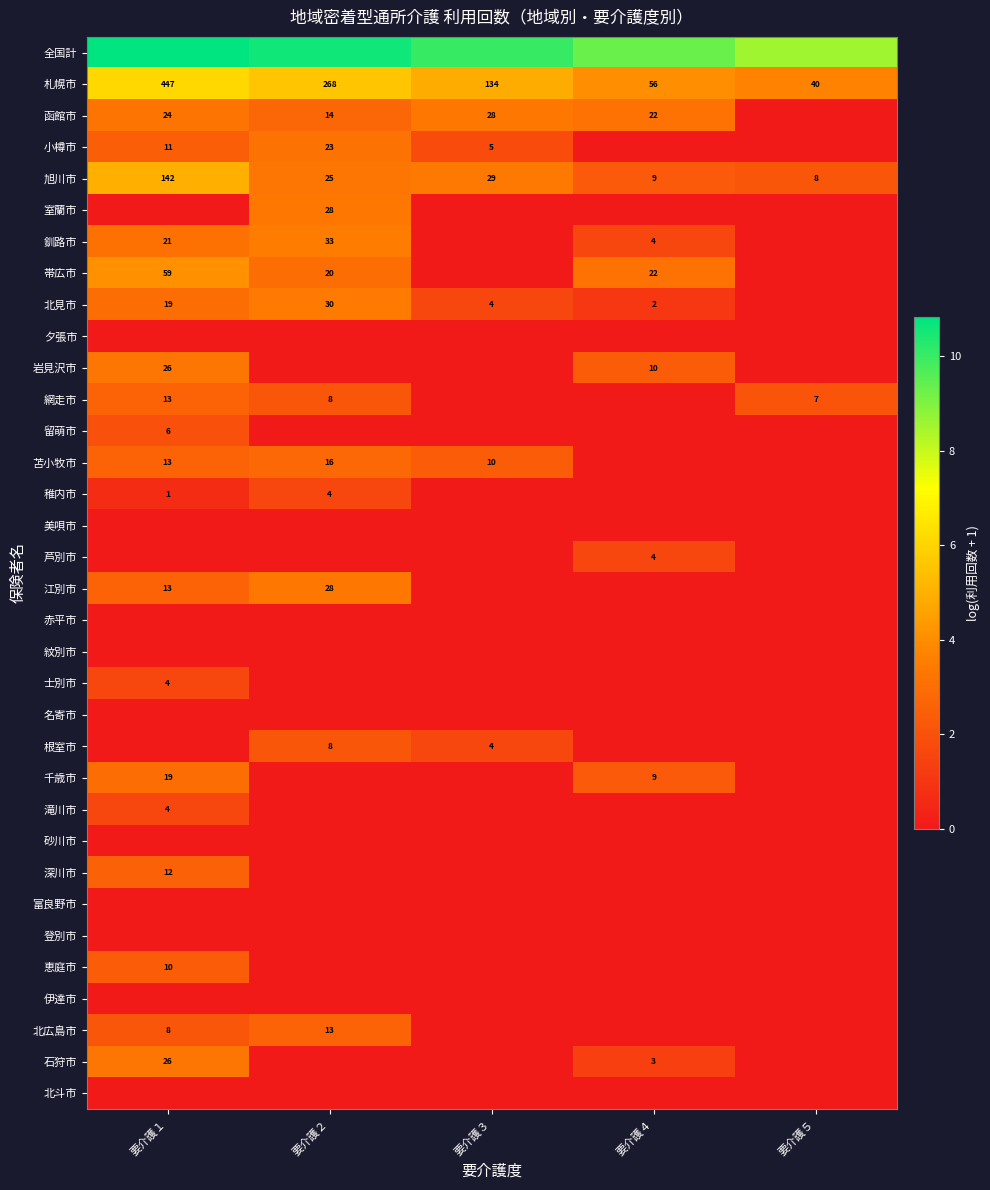

Is the value of 千歳市 at 要介護４ greater than the value of 札幌市 at 要介護３?

No